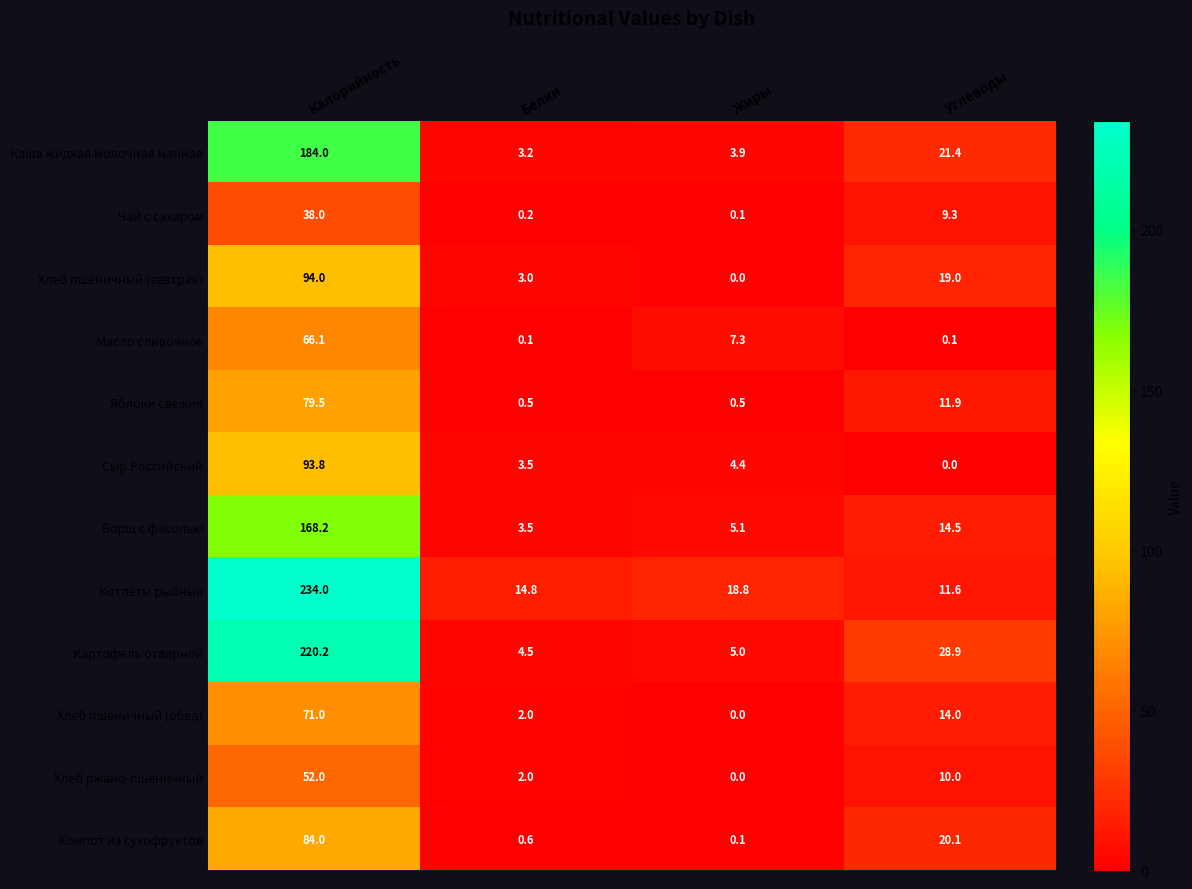

What is the maximum value for Сыр Российский?

93.8